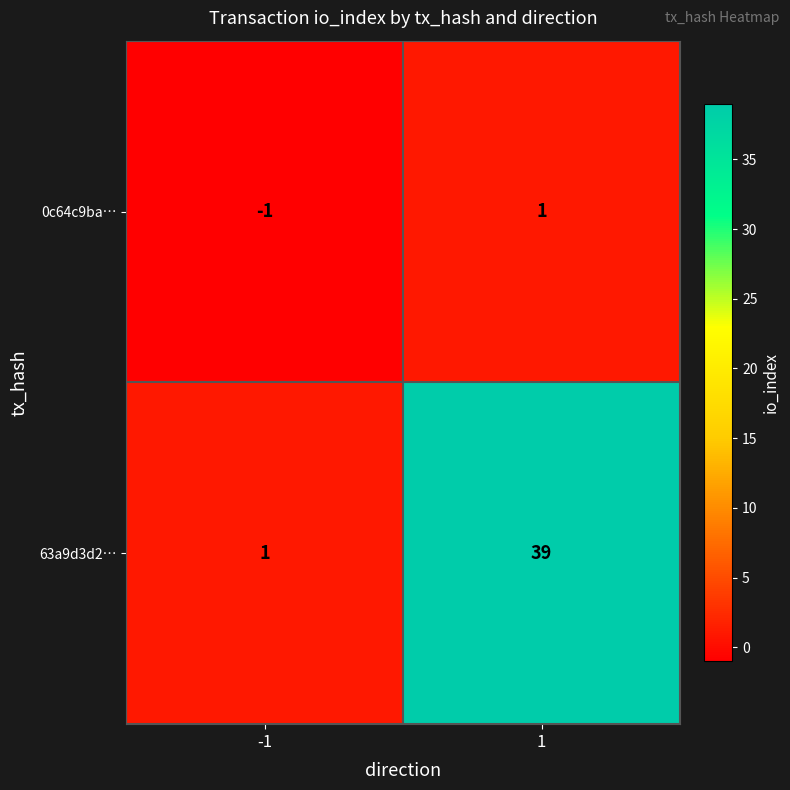

Which category has the highest value across all series?

1